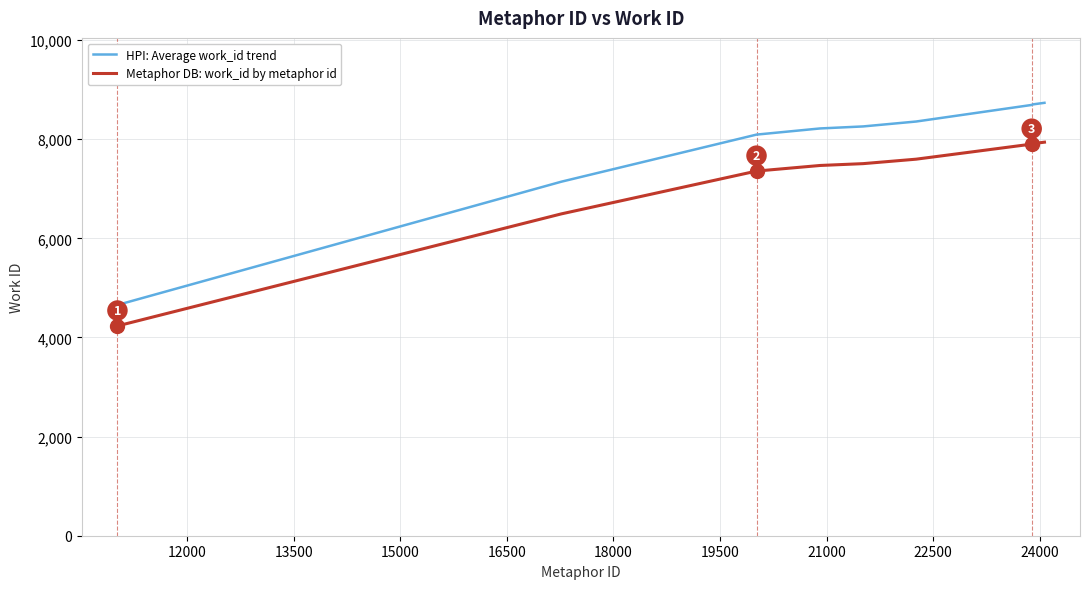

What is the minimum value for HPI: Average work_id trend?

4656.3